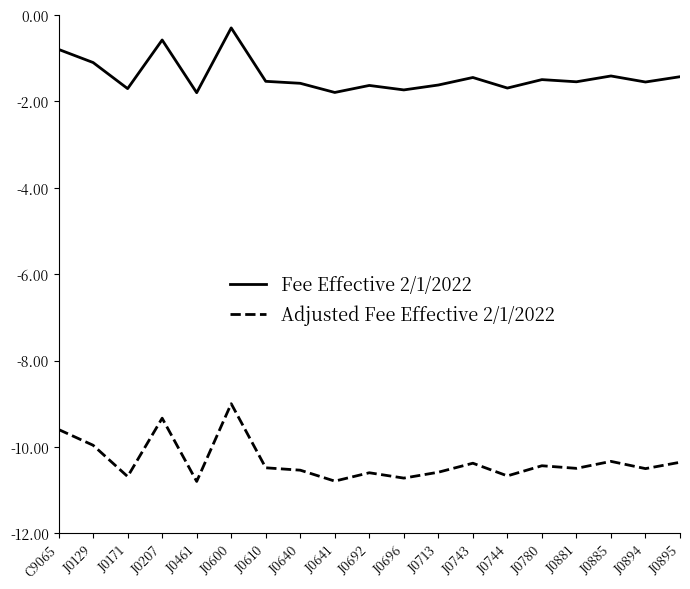

Rank the series at J0780 from lowest to highest value.

Adjusted Fee Effective 2/1/2022, Fee Effective 2/1/2022